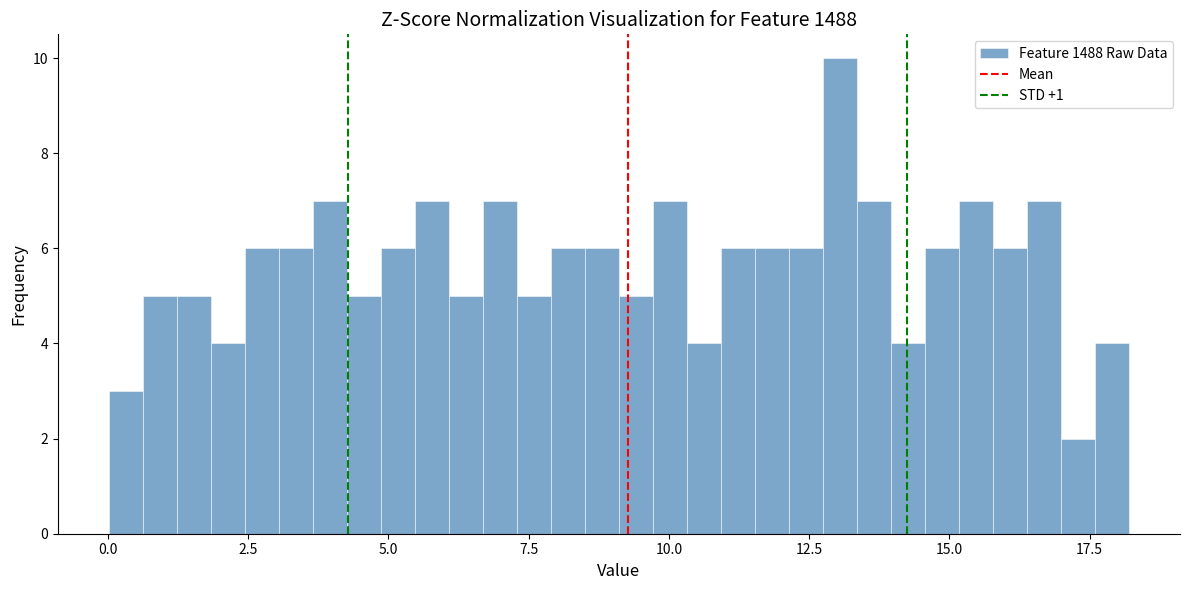

Read against the x-axis, roughly where is the centre of the tallest bar?

13.0